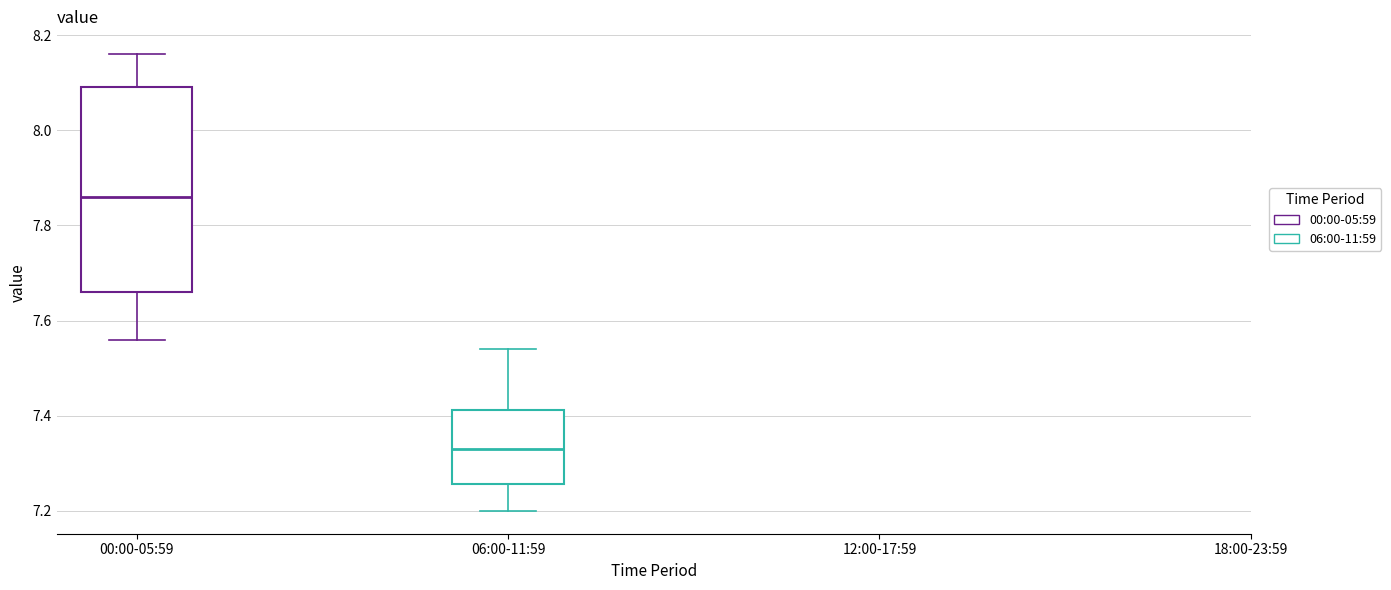

Reading left to right, transcribe this box plot: for each box, give where its median line is, the range the box spans, and where its two whiskers end, as read against the y-axis. The values are not printed on the chart, so give them approximately, as read against the axis.

00:00-05:59: median 7.86, box 7.66 to 8.10, whiskers 7.56 to 8.16
06:00-11:59: median 7.34, box 7.26 to 7.42, whiskers 7.20 to 7.54